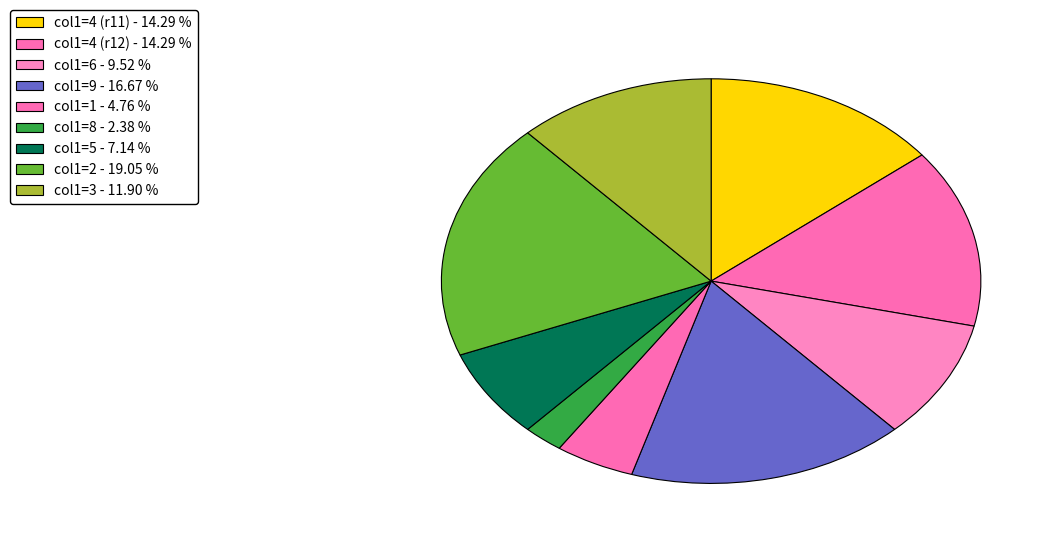

How many slices are in this pie chart?

9